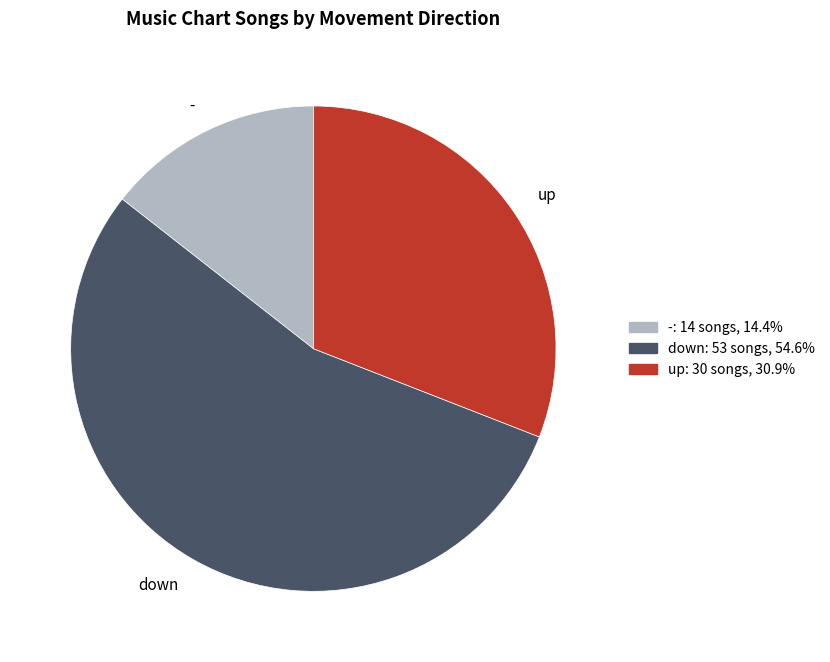

Which slice is the largest?

down